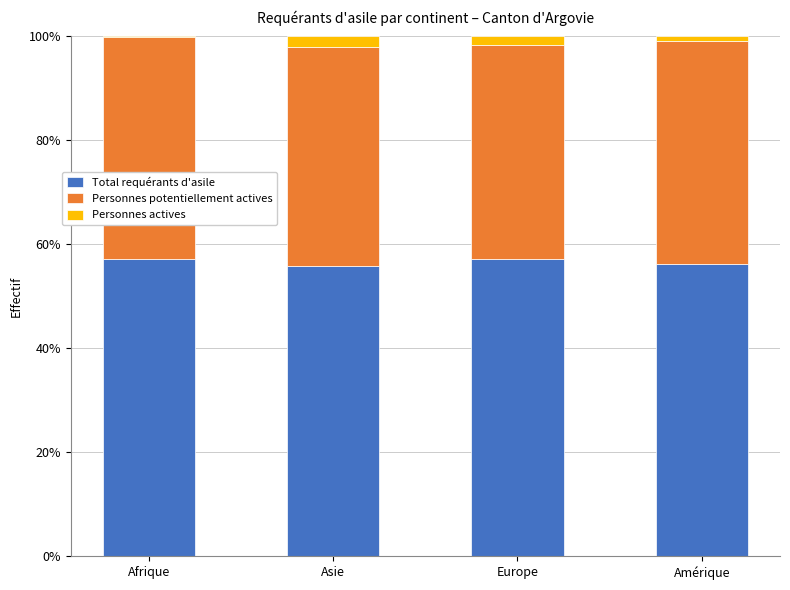

Reading right to left, transcribe the values for Total requérants d'asile.

Amérique=56.2	Europe=57.2	Asie=55.8	Afrique=57.2